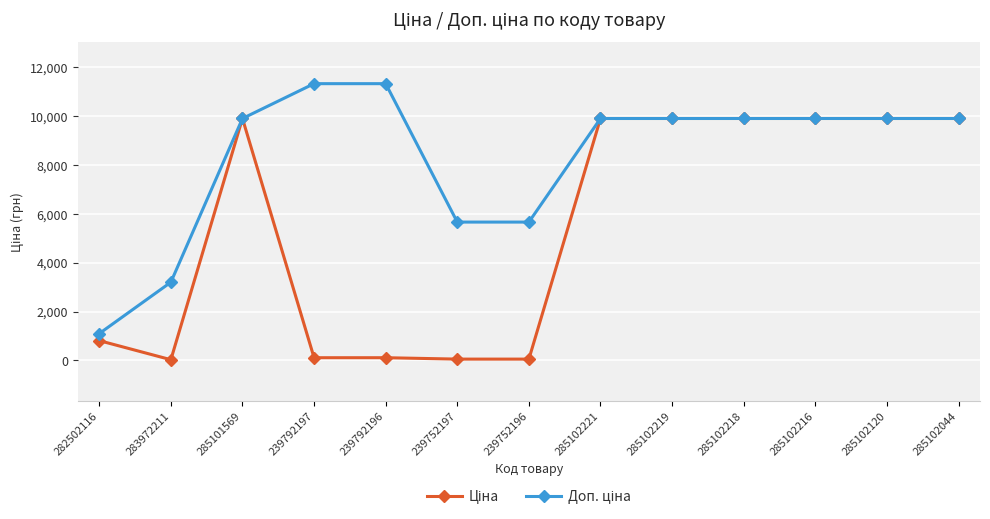

What is the maximum value shown in the chart?

11334.0